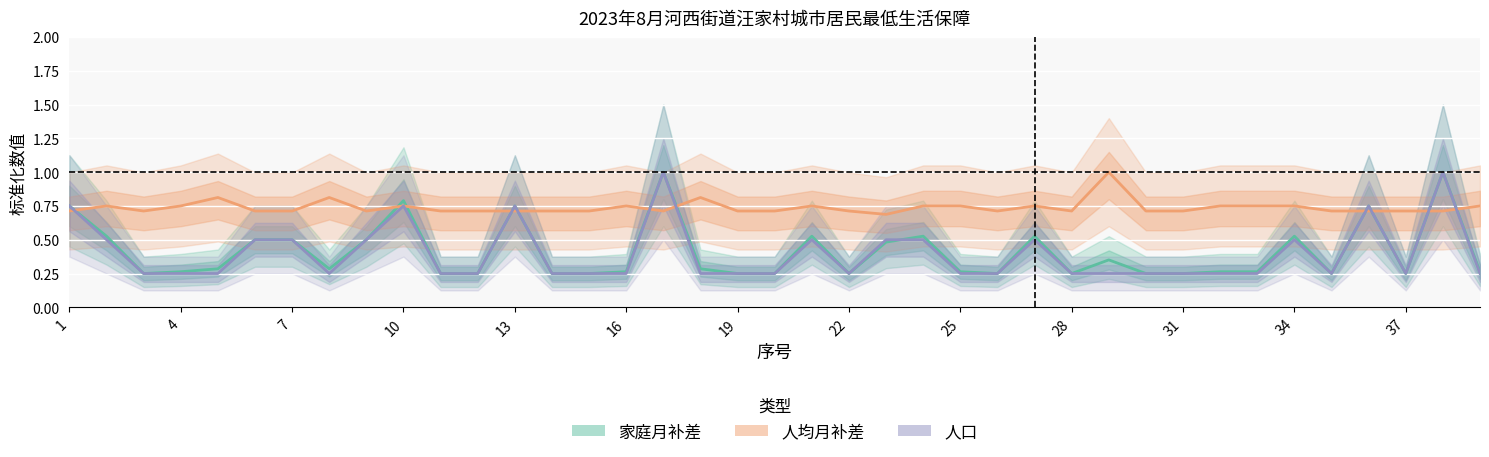

How many interior local peaks does the 人均月补差 series have?

9